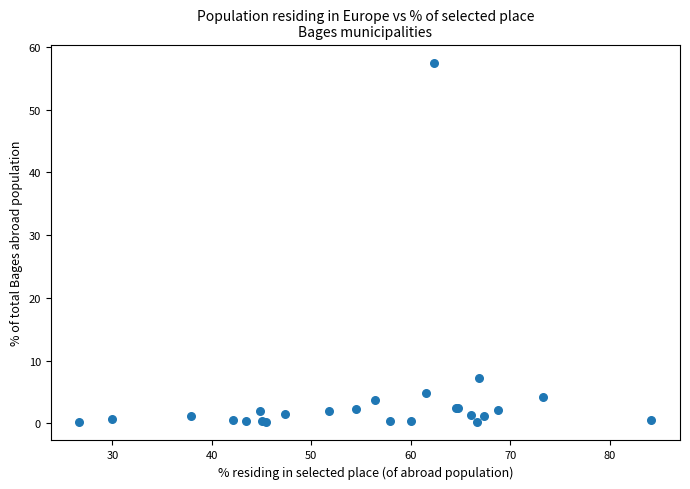

What Y value in the scatter plot is closest to 28?

7.2